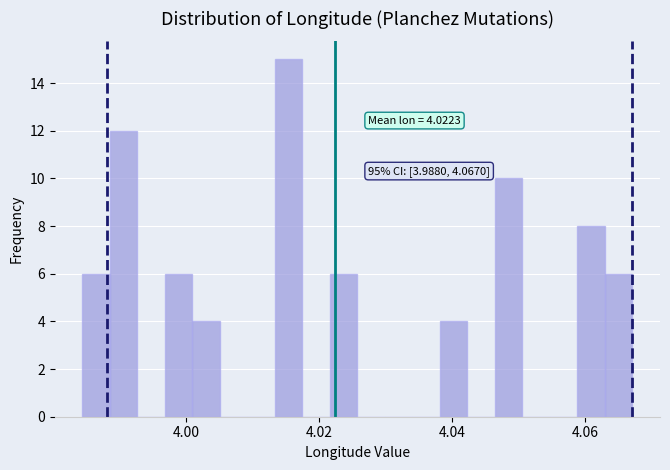

Around what value on the x-axis is the tallest bar? Give the approximate position of its centre, as read against the axis.

4.016